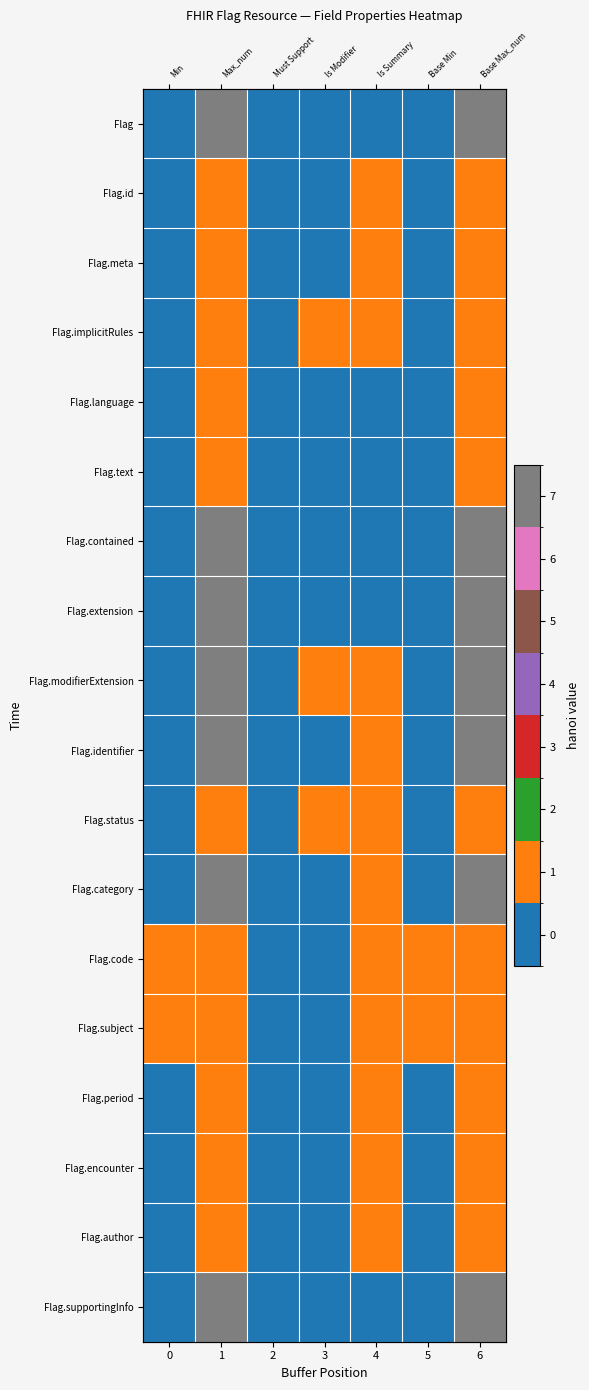

Is the value of Flag.subject at 4 greater than the value of Flag.language at 3?

Yes